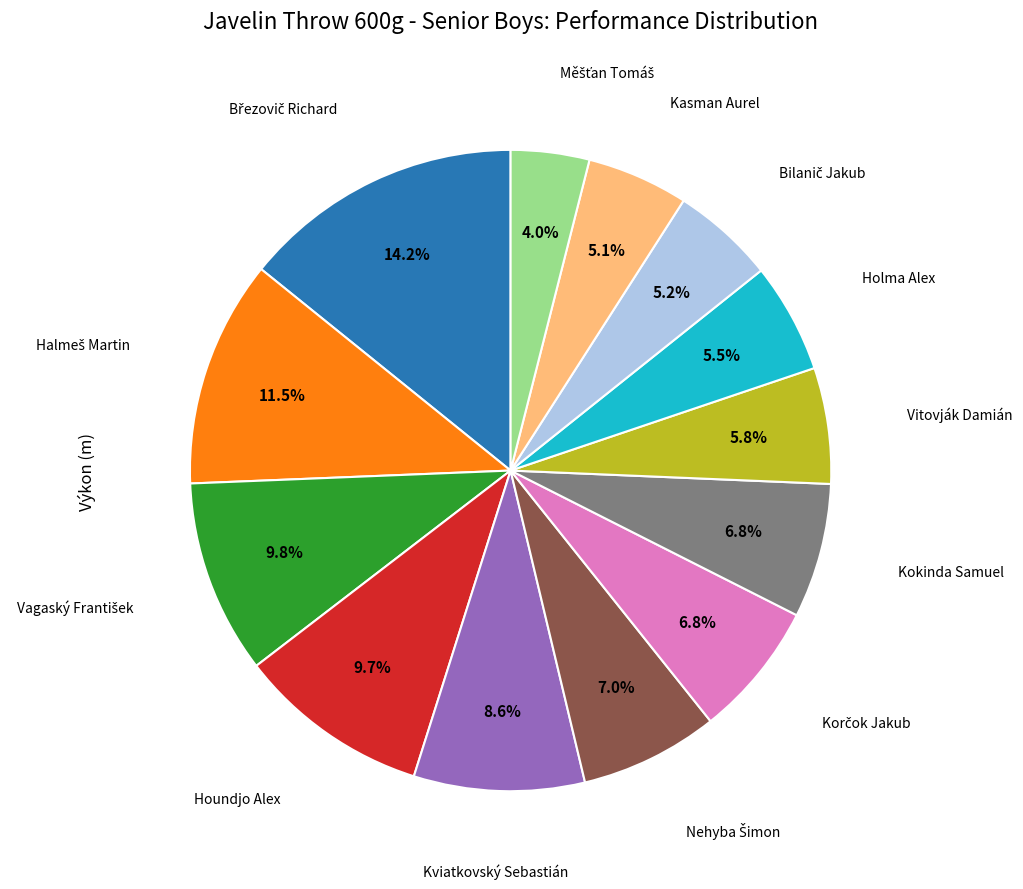

Does any single category account for the majority?

No